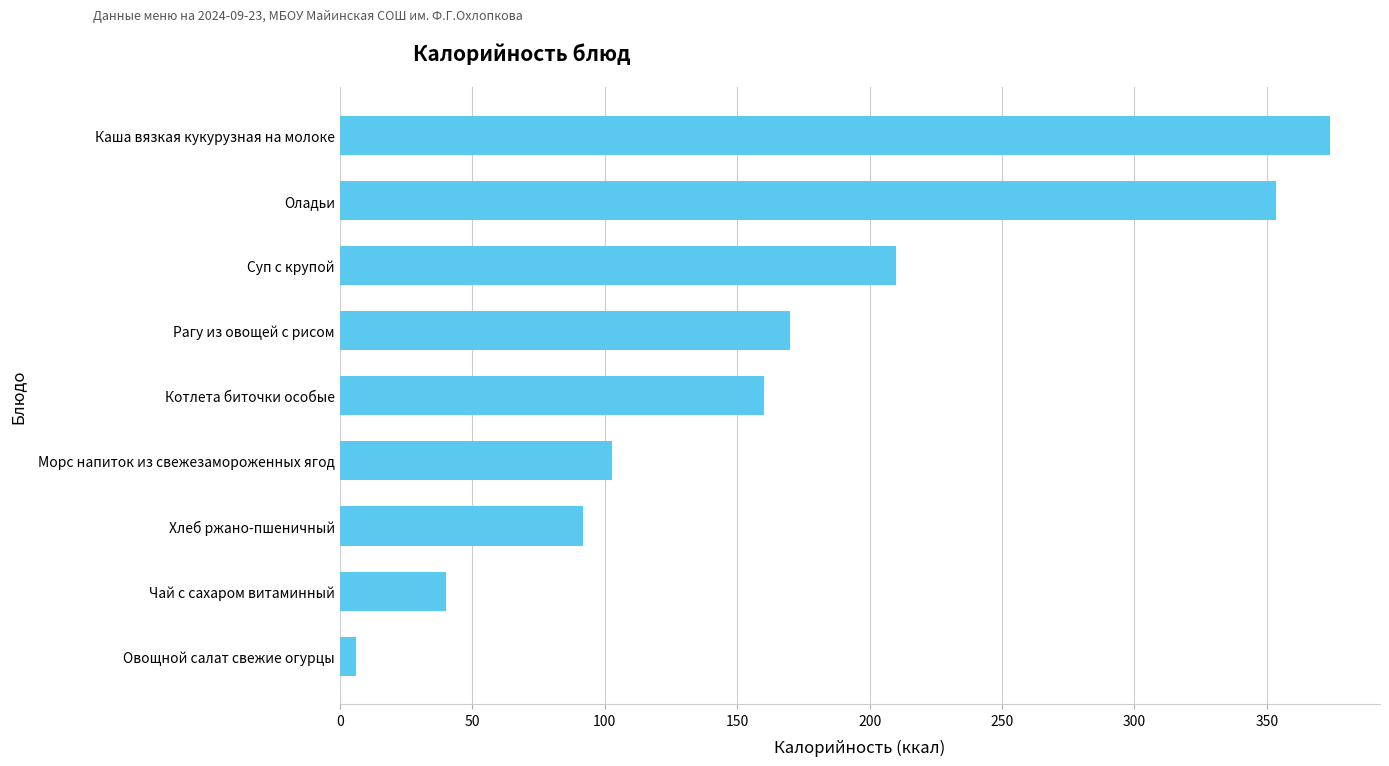

True or false: the data shows 102.9 at Морс напиток из свежезамороженных ягод.

True